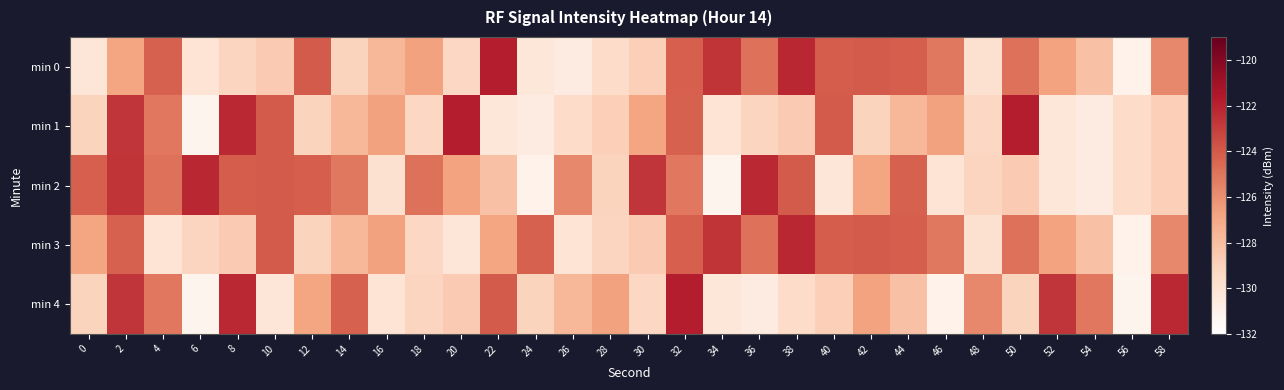

Reading left to right, what are all the values shown in this chart?

min 0: 0=-130.2	2=-126.8	4=-124.3	6=-130.0	8=-129.1	10=-128.6	12=-124.0	14=-129.1	16=-127.7	18=-126.7	20=-129.3	22=-121.8	24=-130.3	26=-130.6	28=-129.5	30=-128.8	32=-124.2	34=-122.6	36=-124.9	38=-122.2	40=-124.1	42=-124.0	44=-124.1	46=-125.1	48=-129.8	50=-124.9	52=-126.7	54=-128.1	56=-131.1	58=-125.7
min 1: 0=-129.1	2=-122.7	4=-125.1	6=-131.2	8=-122.2	10=-124.0	12=-129.1	14=-127.7	16=-126.7	18=-129.3	20=-121.8	22=-130.3	24=-130.6	26=-129.5	28=-128.8	30=-126.8	32=-124.3	34=-130.0	36=-129.1	38=-128.6	40=-124.0	42=-129.1	44=-127.7	46=-126.7	48=-129.3	50=-121.8	52=-130.3	54=-130.6	56=-129.5	58=-128.8
min 2: 0=-124.2	2=-122.6	4=-124.9	6=-122.2	8=-124.1	10=-124.0	12=-124.1	14=-125.1	16=-129.8	18=-124.9	20=-126.7	22=-128.1	24=-131.1	26=-125.7	28=-129.1	30=-122.7	32=-125.1	34=-131.2	36=-122.2	38=-124.0	40=-130.2	42=-126.8	44=-124.3	46=-130.0	48=-129.1	50=-128.6	52=-130.3	54=-130.6	56=-129.5	58=-128.8
min 3: 0=-126.8	2=-124.3	4=-130.0	6=-129.1	8=-128.6	10=-124.0	12=-129.1	14=-127.7	16=-126.7	18=-129.3	20=-130.2	22=-126.8	24=-124.3	26=-130.0	28=-129.1	30=-128.6	32=-124.2	34=-122.6	36=-124.9	38=-122.2	40=-124.1	42=-124.0	44=-124.1	46=-125.1	48=-129.8	50=-124.9	52=-126.7	54=-128.1	56=-131.1	58=-125.7
min 4: 0=-129.1	2=-122.7	4=-125.1	6=-131.2	8=-122.2	10=-130.2	12=-126.8	14=-124.3	16=-130.0	18=-129.1	20=-128.6	22=-124.0	24=-129.1	26=-127.7	28=-126.7	30=-129.3	32=-121.8	34=-130.3	36=-130.6	38=-129.5	40=-128.8	42=-126.7	44=-128.1	46=-131.1	48=-125.7	50=-129.1	52=-122.7	54=-125.1	56=-131.2	58=-122.2